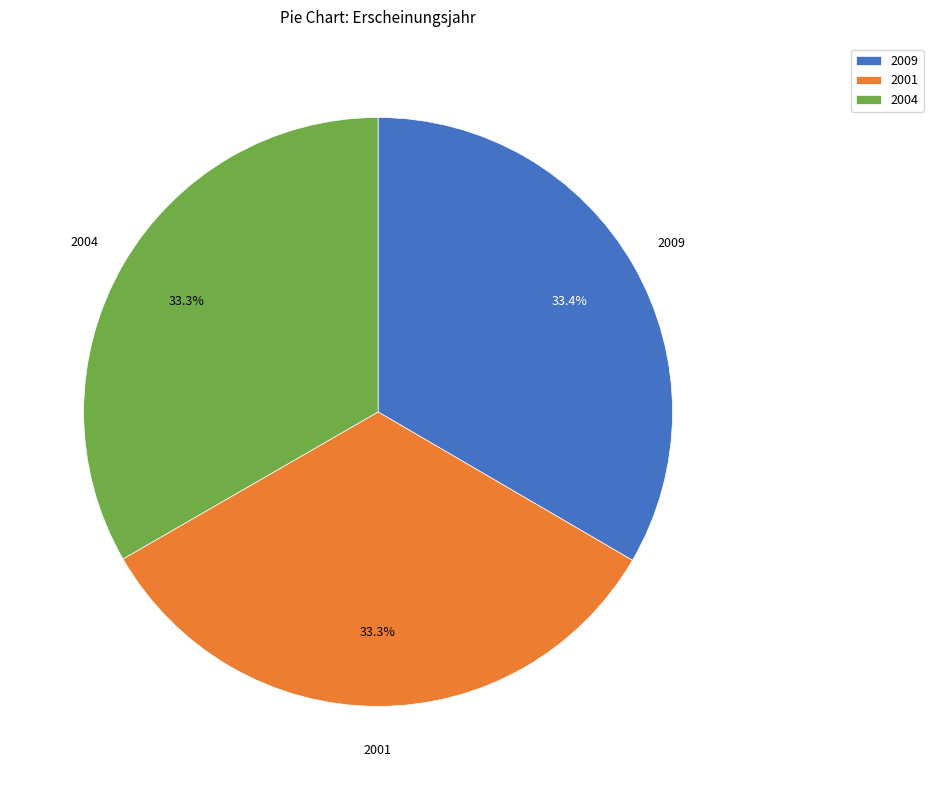

To the nearest percent, what is the average slice percentage?

33%